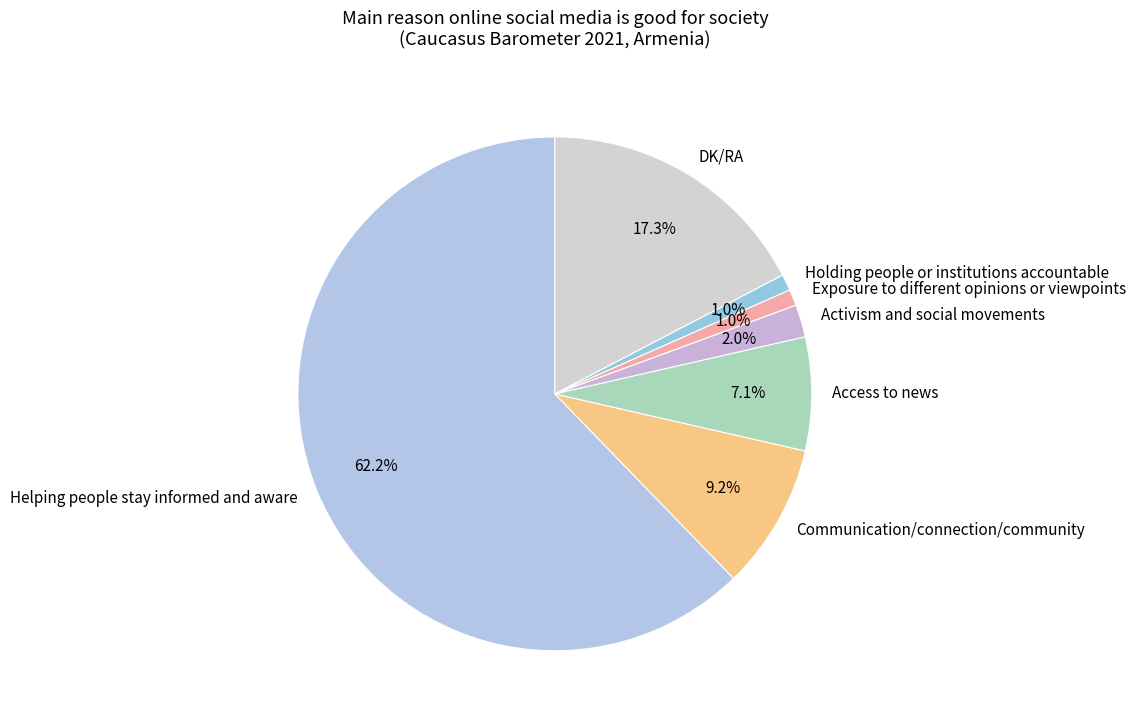

What is the largest slice in the pie chart?

Helping people stay informed and aware